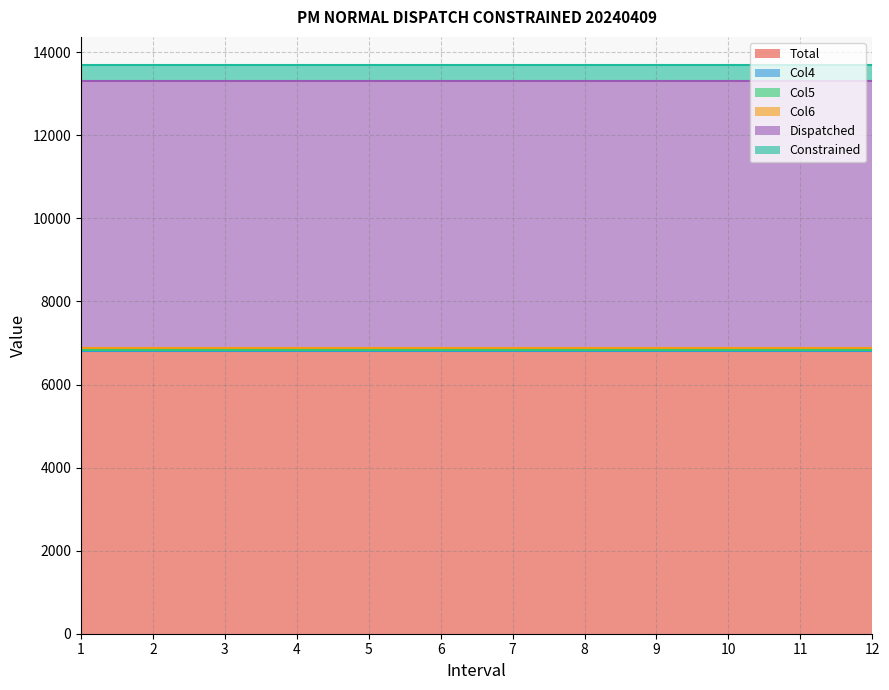

Is it true that Constrained equals 243.9 at 7?

False